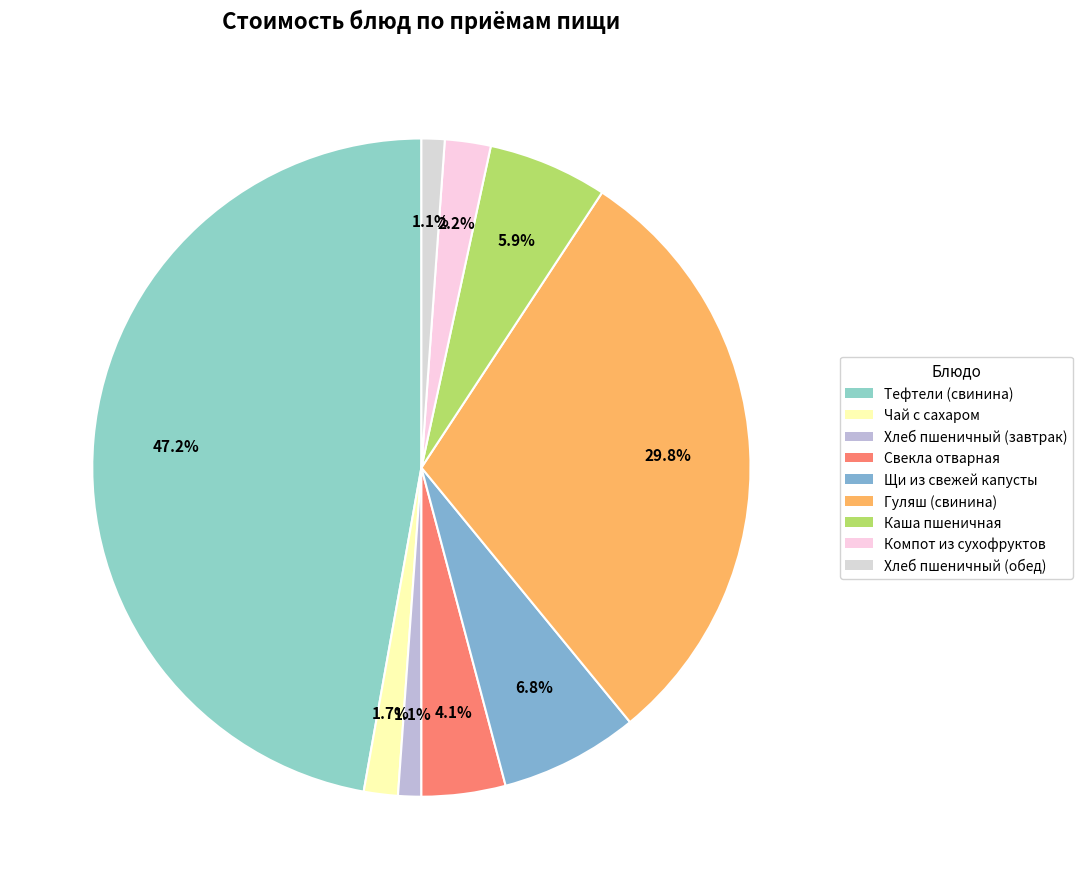

How many segments does this pie chart have?

9